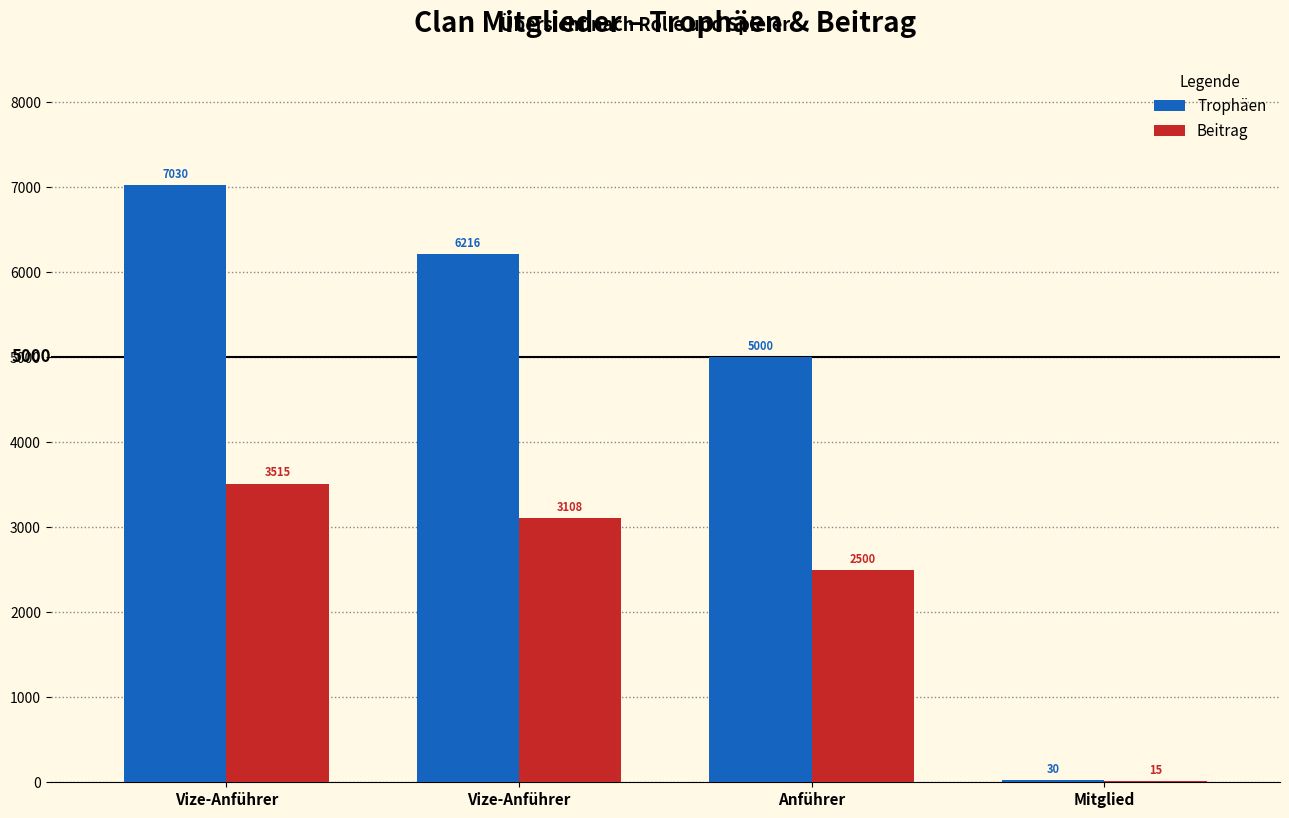

What is the minimum value for Trophäen?

30